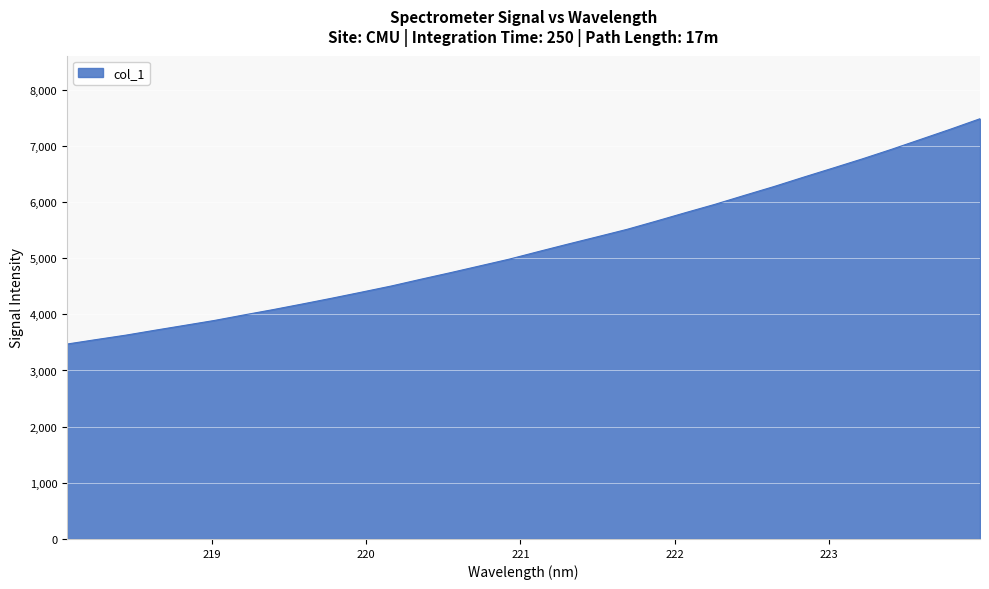

What is the greatest value displayed?

7482.2